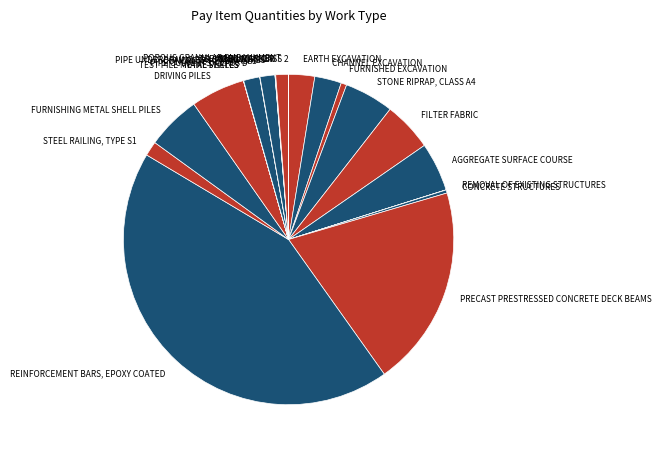

Which slice is the largest?

REINFORCEMENT BARS, EPOXY COATED